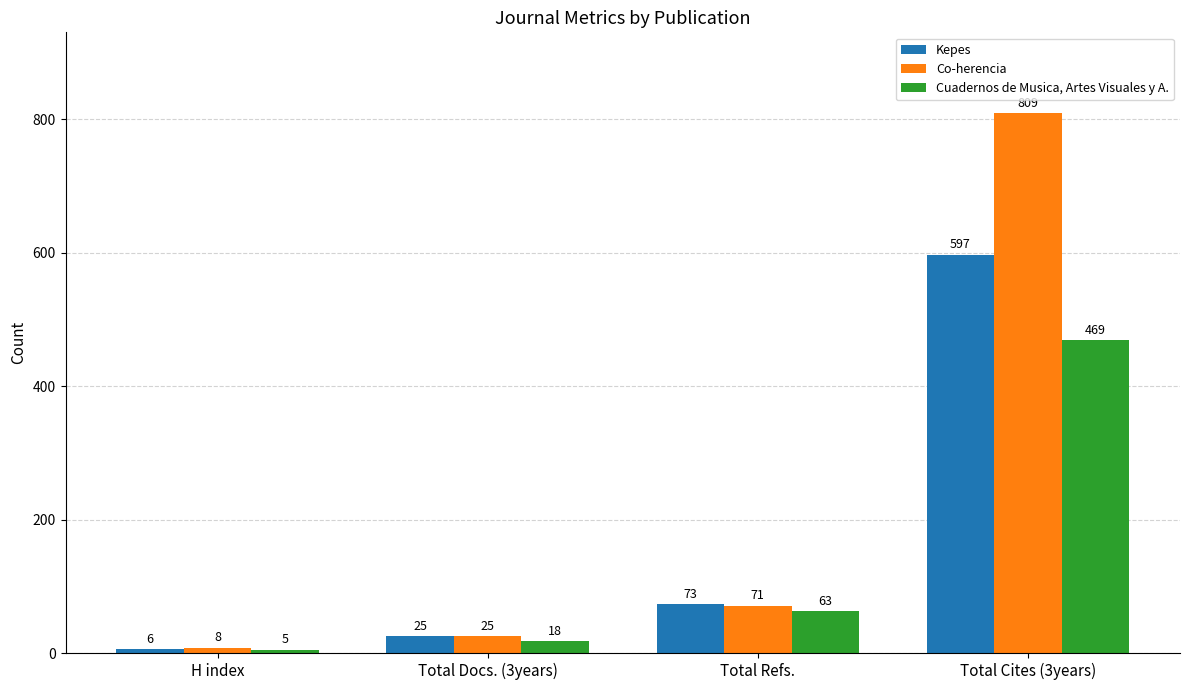

Does the chart contain any negative values?

No